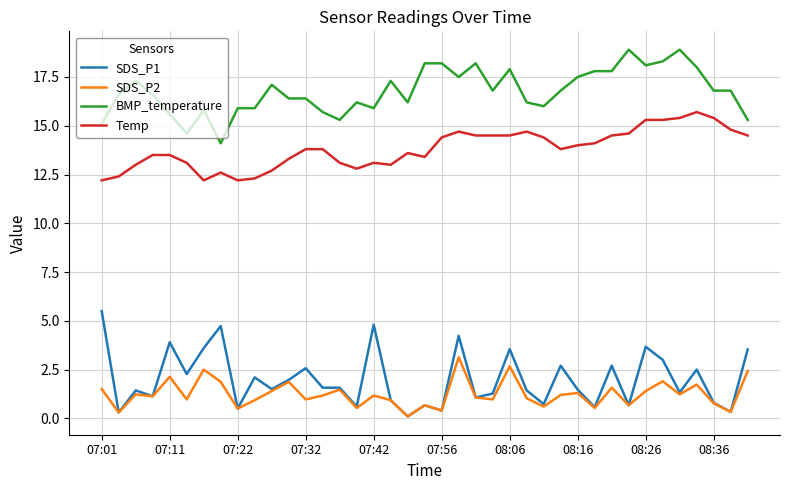

Which series has the largest total across all categories?

BMP_temperature